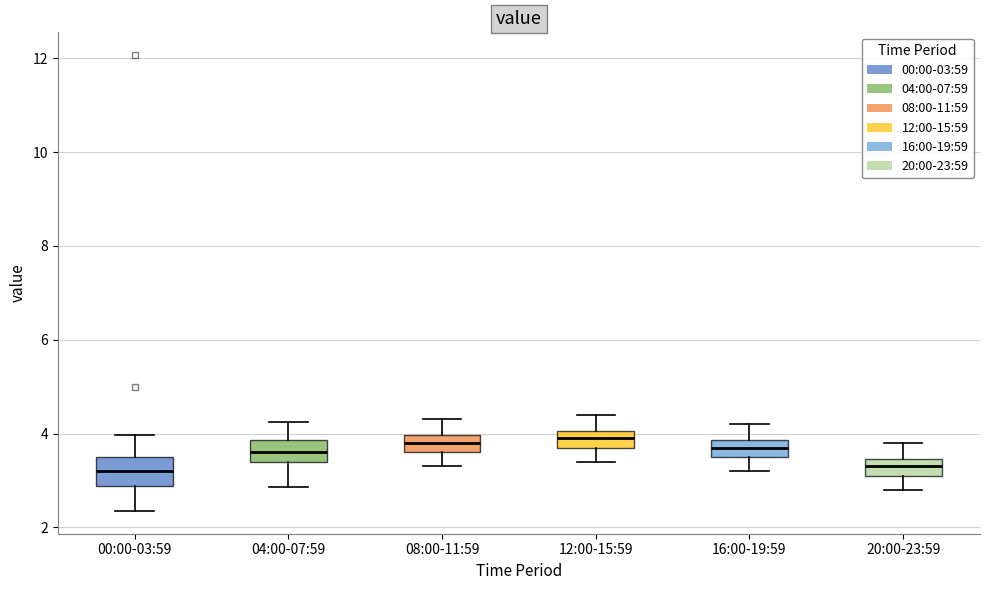

Reading left to right, transcribe this box plot: for each box, give where its median line is, the range the box spans, and where its two whiskers end, as read against the y-axis. The values are not printed on the chart, so give them approximately, as read against the axis.

00:00-03:59: median 3.2, box 2.8 to 3.6, whiskers 2.4 to 4.0
04:00-07:59: median 3.6, box 3.4 to 3.8, whiskers 2.8 to 4.2
08:00-11:59: median 3.8, box 3.6 to 4.0, whiskers 3.4 to 4.4
12:00-15:59: median 4.0 (inside the box), box 3.8 to 4.0, whiskers 3.4 to 4.4
16:00-19:59: median 3.8 (inside the box), box 3.6 to 3.8, whiskers 3.2 to 4.2
20:00-23:59: median 3.4 (inside the box), box 3.2 to 3.4, whiskers 2.8 to 3.8